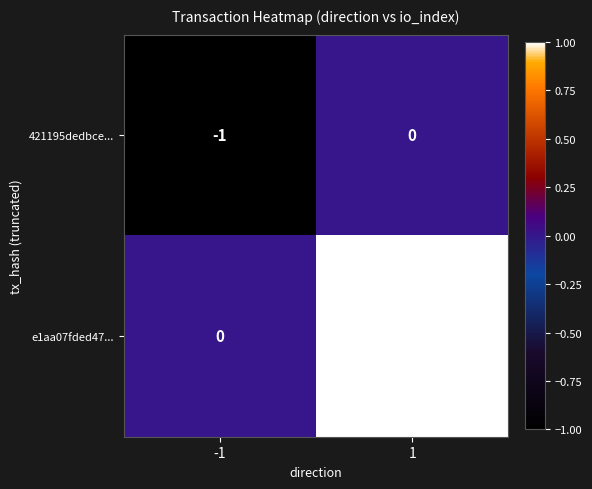

Reading left to right, transcribe all the data shown in this chart.

421195dedbce...: -1	0
e1aa07fded47...: 0	1